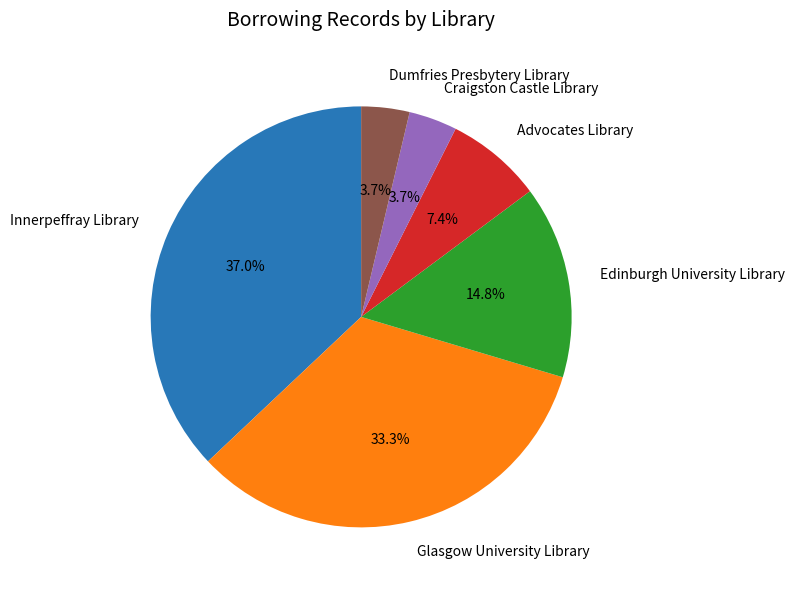

Which has a higher value, Edinburgh University Library or Glasgow University Library?

Glasgow University Library